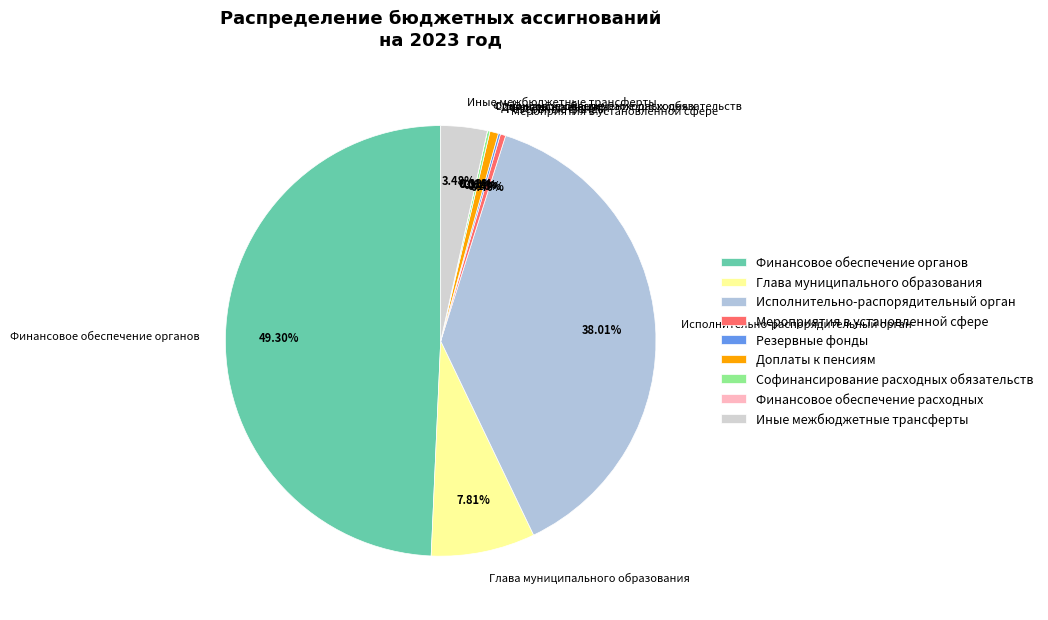

Is Мероприятия в установленной сфере the majority of the pie?

No